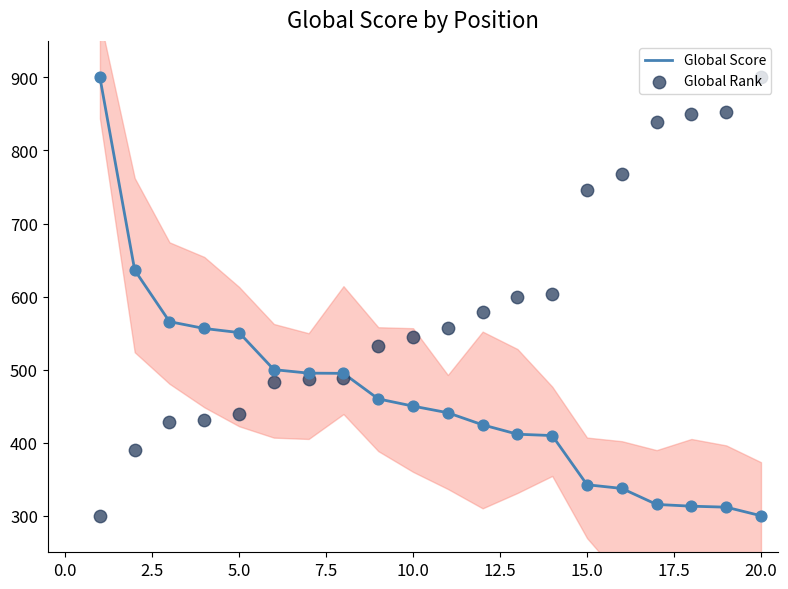

Is the value of Global Rank at 0.0 greater than the value of Global Score at 20.0?

No